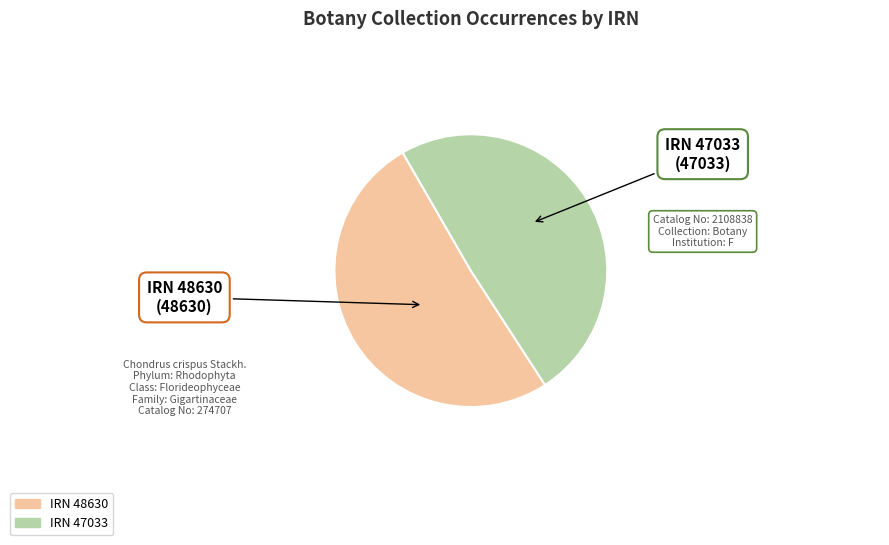

Does any single category account for the majority?

Yes